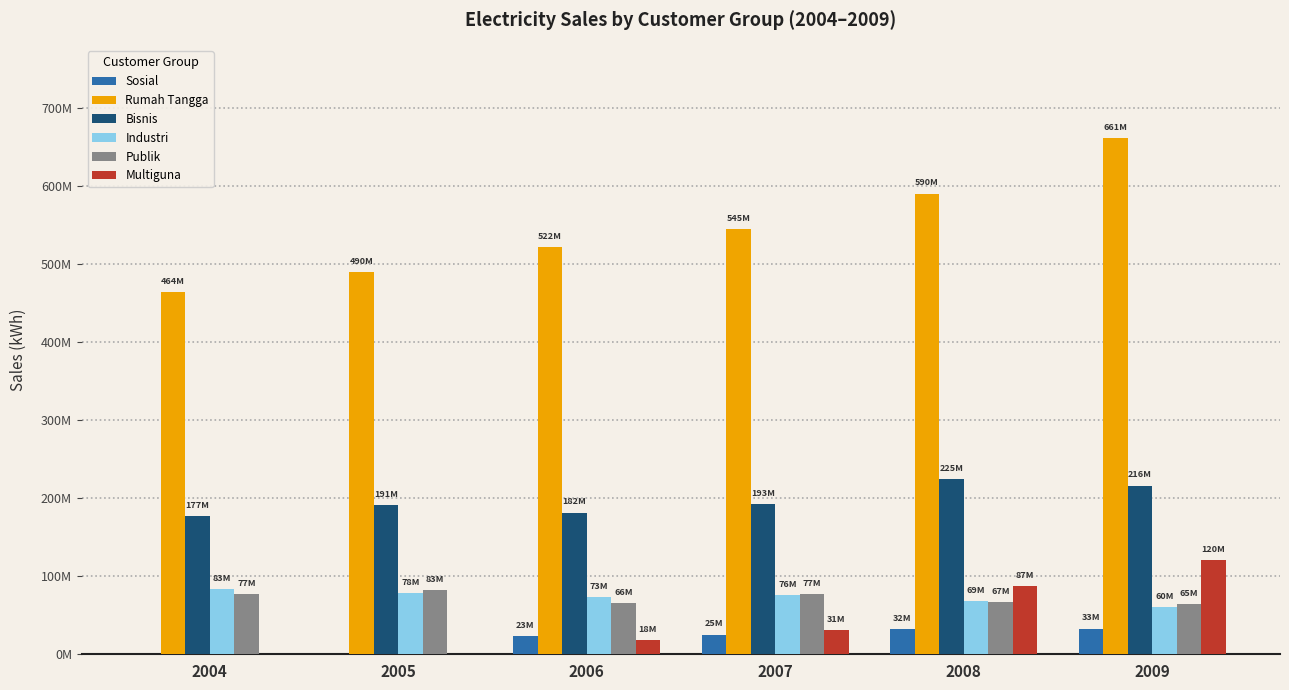

What are all the series names shown in the legend?

Sosial, Rumah Tangga, Bisnis, Industri, Publik, Multiguna